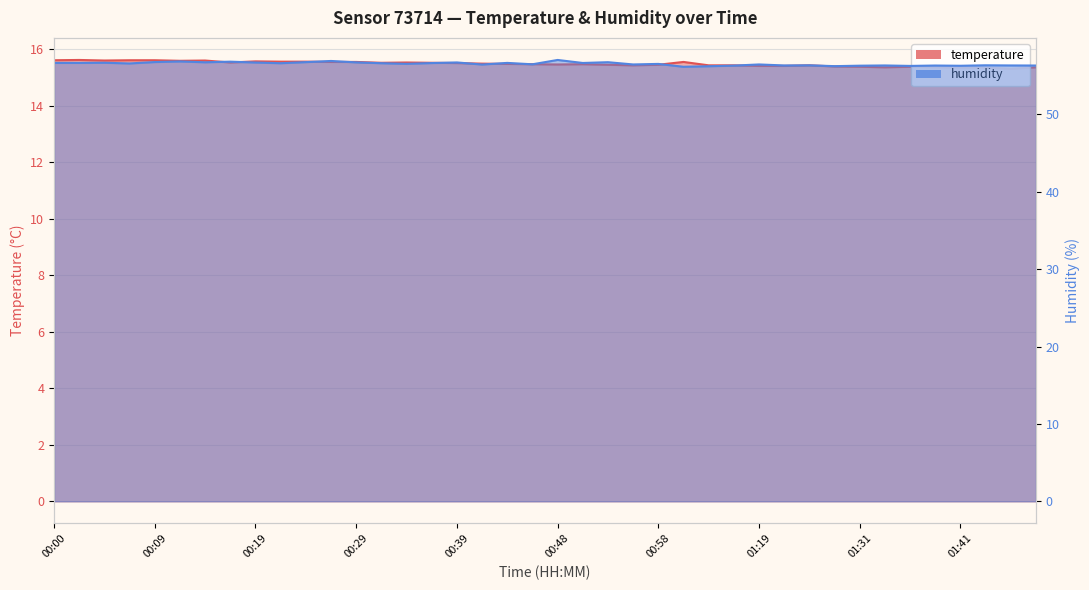

Is the value of temperature at 01:14 greater than the value of humidity at 00:29?

No